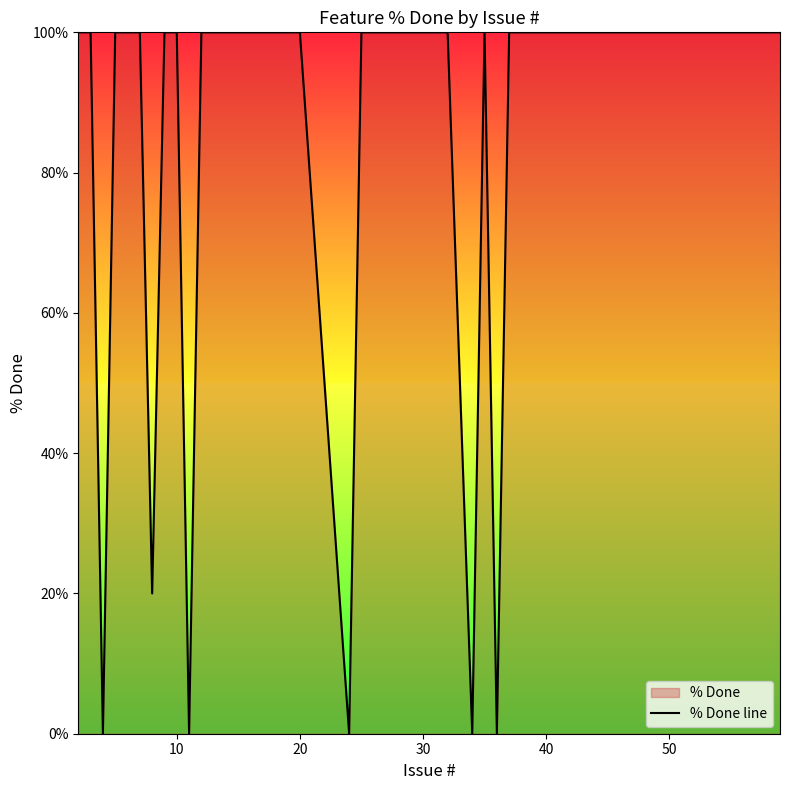

Reading left to right, what are all the values shown in this chart?

100	100	0	100	100	100	20	100	100	0	100	100	100	100	100	0	100	100	100	0	100	0	100	100	100	100	100	100